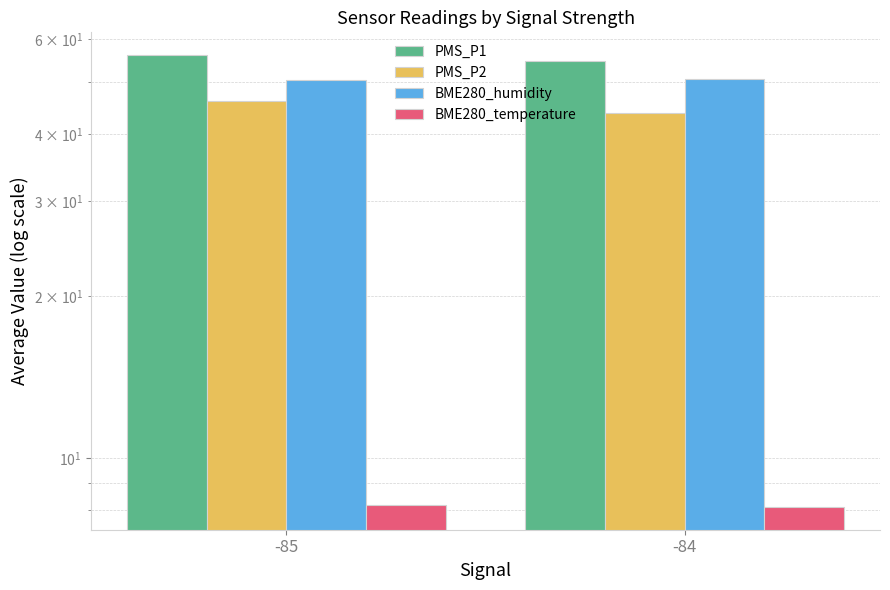

Reading right to left, what are all the values shown in this chart?

PMS_P1: 54.8	56.1
PMS_P2: 43.7	46.0
BME280_humidity: 50.5	50.3
BME280_temperature: 8.1	8.2